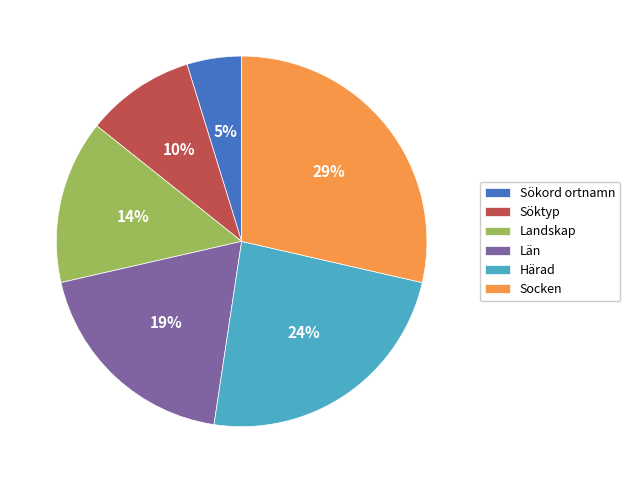

Is there a majority slice in this chart?

No